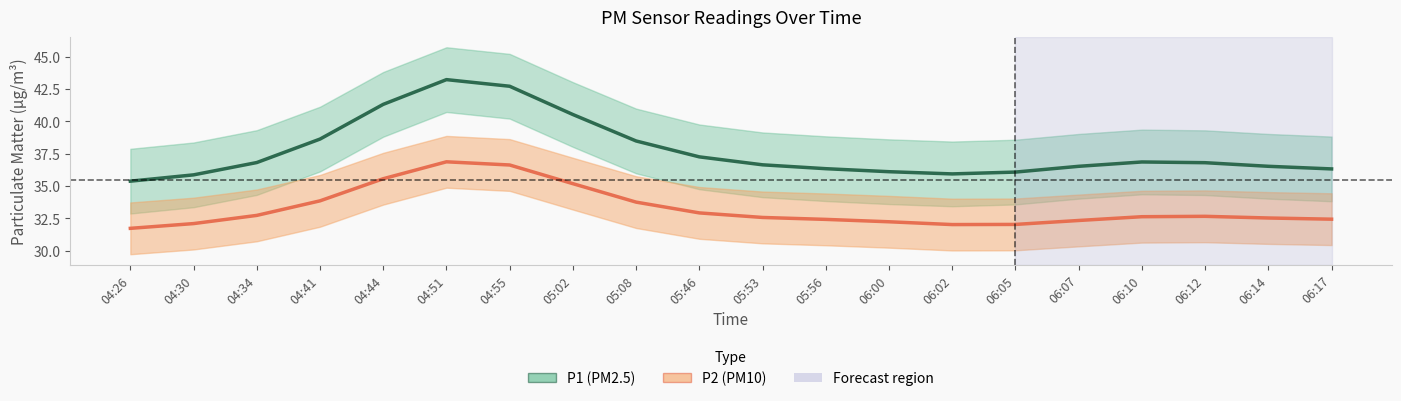

Reading left to right, transcribe all the data shown in this chart.

P1: 04:26=35.4	04:30=35.9	04:34=36.8	04:41=38.6	04:44=41.3	04:51=43.2	04:55=42.7	05:02=40.5	05:08=38.5	05:46=37.3	05:53=36.6	05:56=36.3	06:00=36.1	06:02=35.9	06:05=36.1	06:07=36.5	06:10=36.9	06:12=36.8	06:14=36.5	06:17=36.3
P2: 04:26=31.7	04:30=32.1	04:34=32.7	04:41=33.9	04:44=35.6	04:51=36.9	04:55=36.6	05:02=35.2	05:08=33.8	05:46=32.9	05:53=32.6	05:56=32.4	06:00=32.2	06:02=32.0	06:05=32.0	06:07=32.3	06:10=32.6	06:12=32.7	06:14=32.5	06:17=32.4